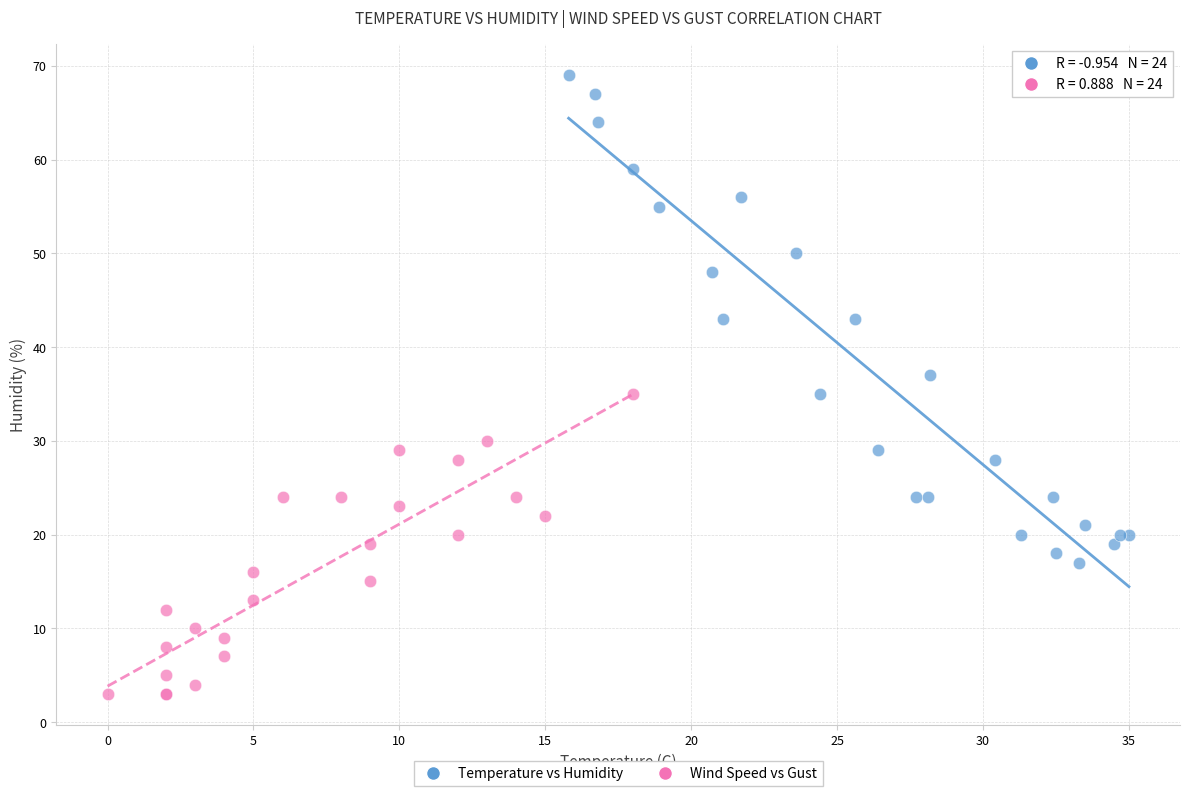

Which series has the largest Y range (max minus min)?

Temperature vs Humidity